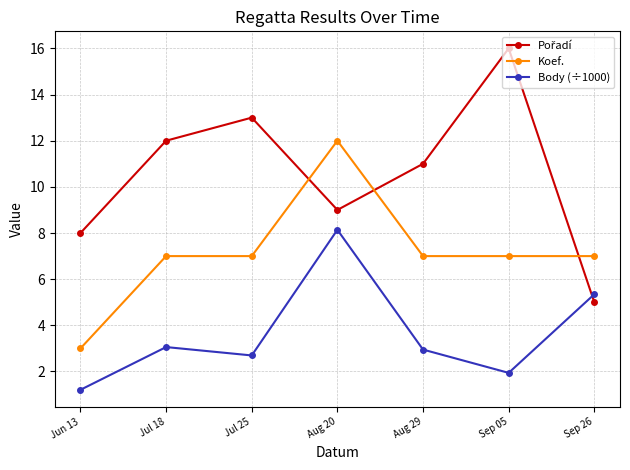

Where is the first local minimum for Body (÷1000)?

Jul 25